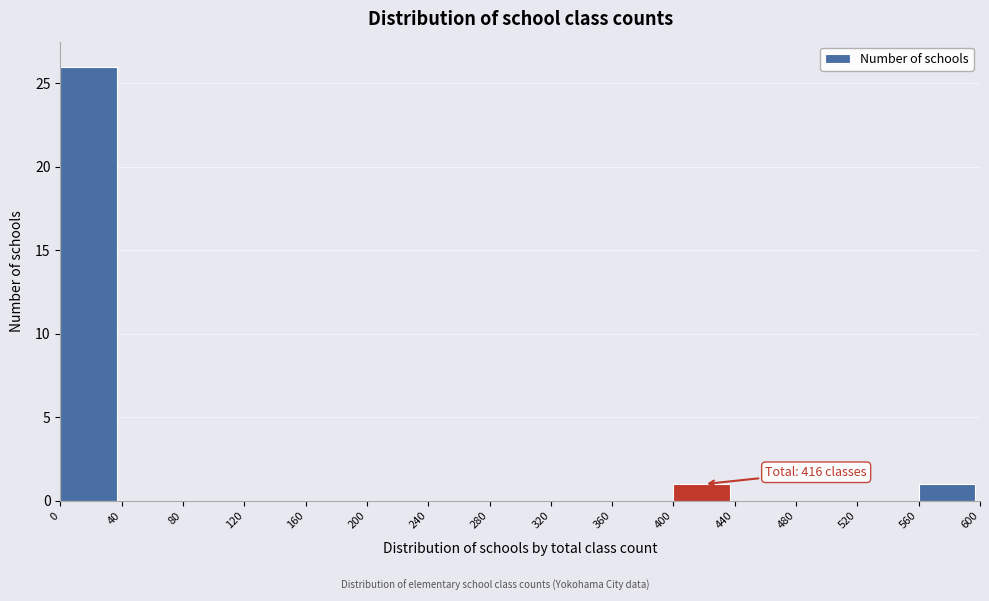

Over which range of the x-axis is the bar tallest?

0 to 40